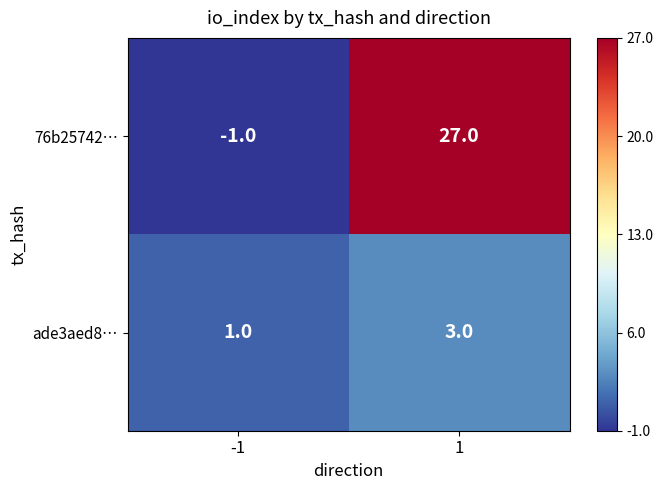

Which series changed the most between -1 and 1?

76b25742…